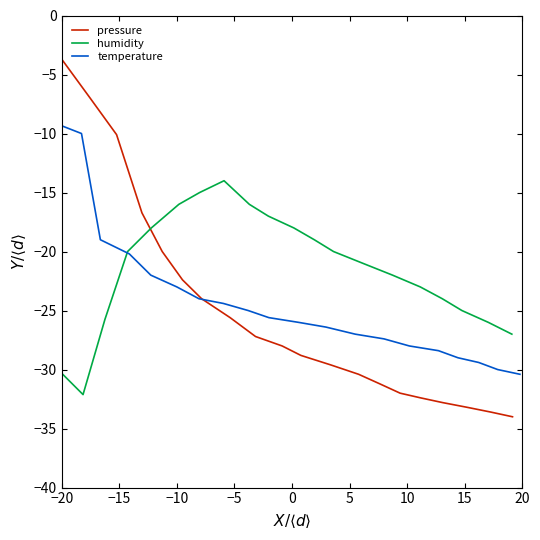

What is the highest value of the pressure series?

-3.5